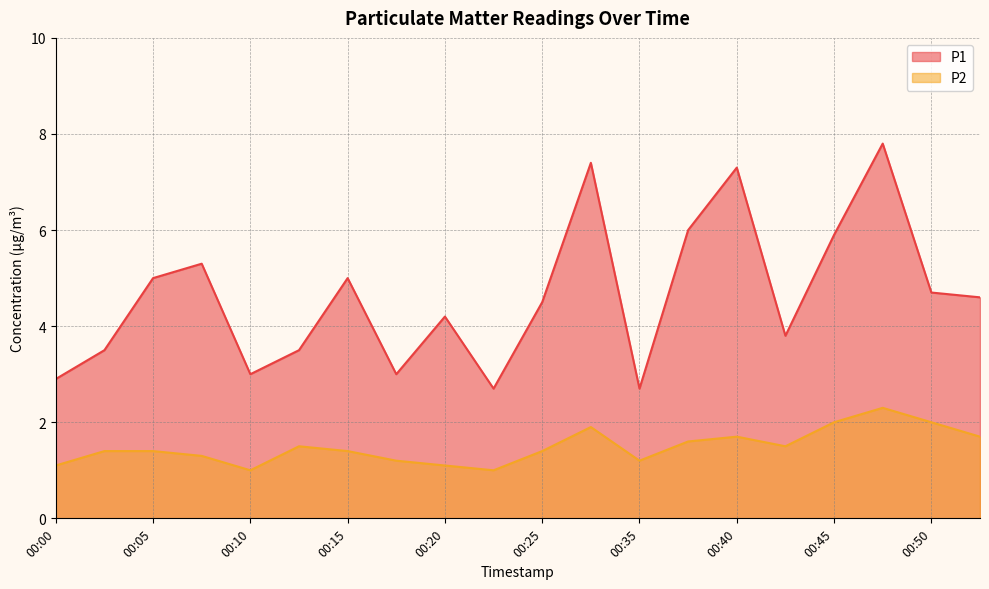

Between 00:37 and 00:03, which is larger?

00:37